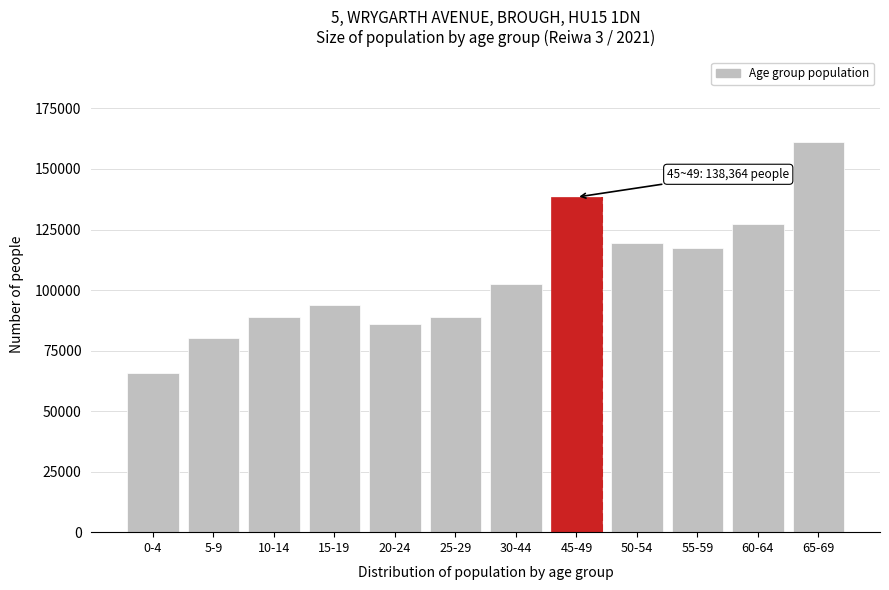

What is the change in value from 0-4 to 55-59?

+51754